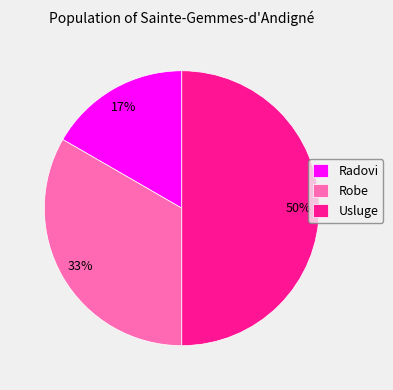

What percentage is the Robe slice, to the nearest percent?

33%